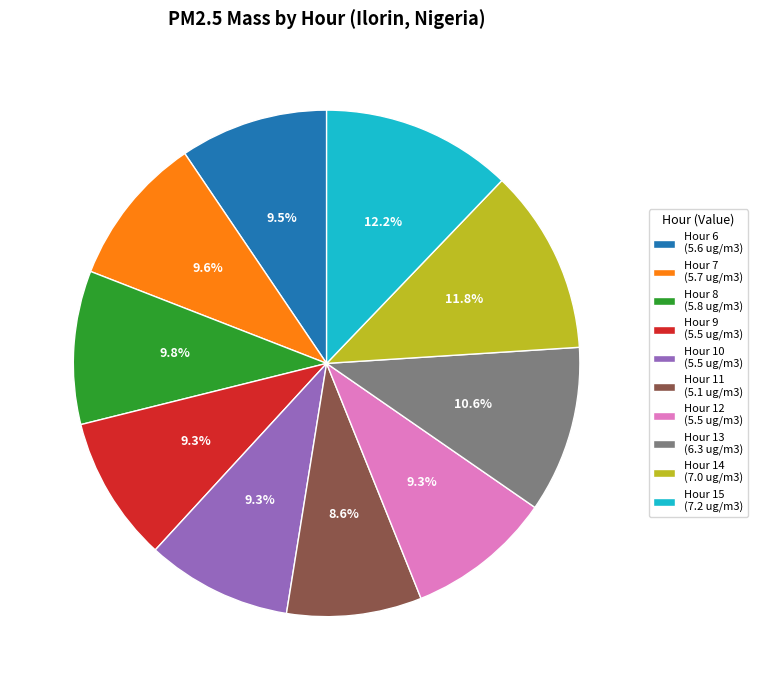

How many segments does this pie chart have?

10